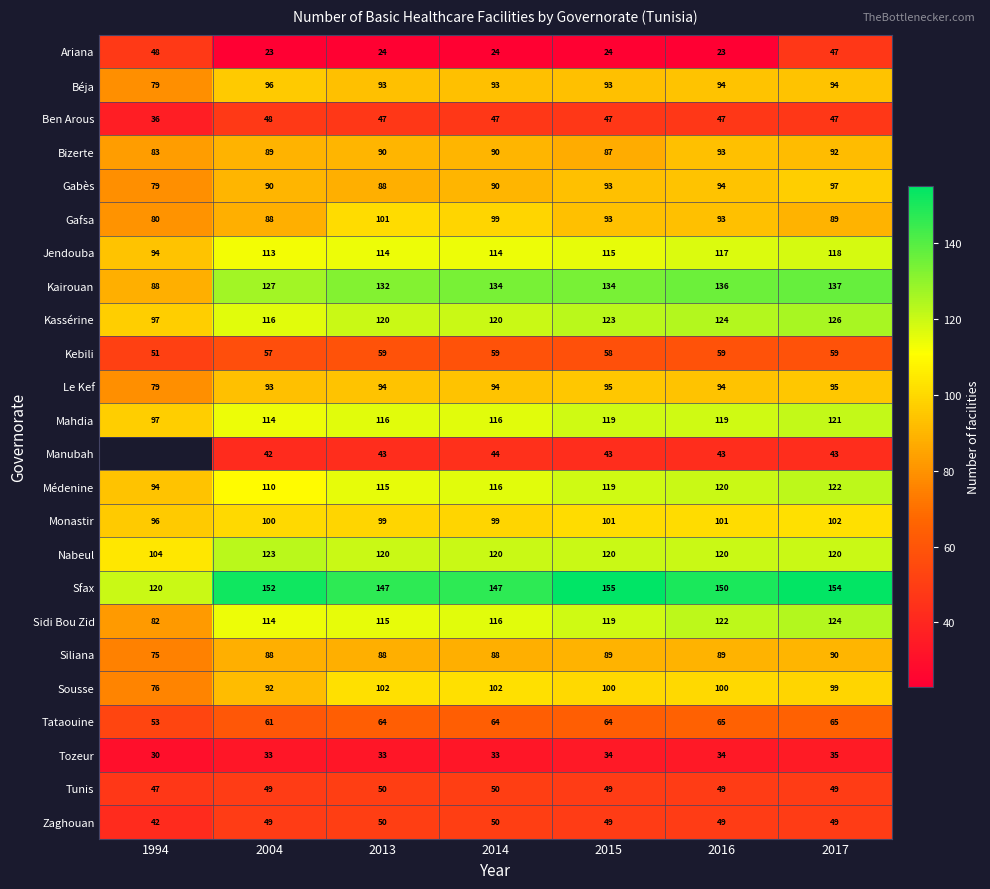

What is the difference between the Monastir values at 2017 and 2013?

3